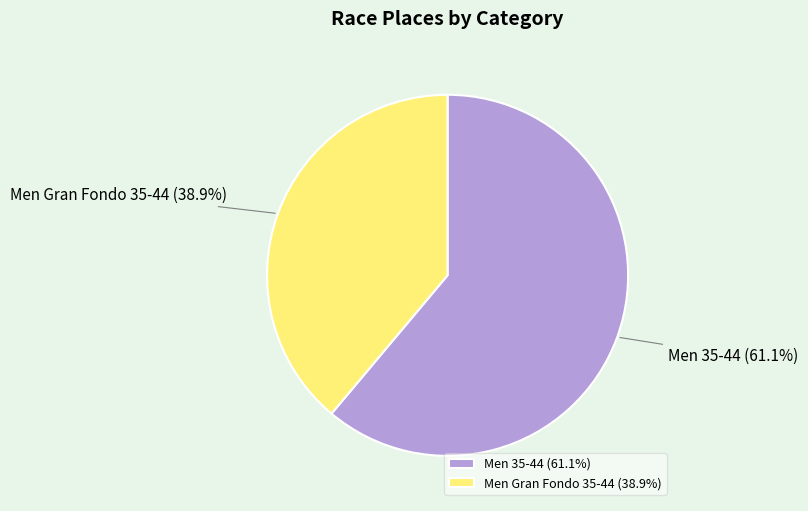

Count the number of slices in the pie.

2